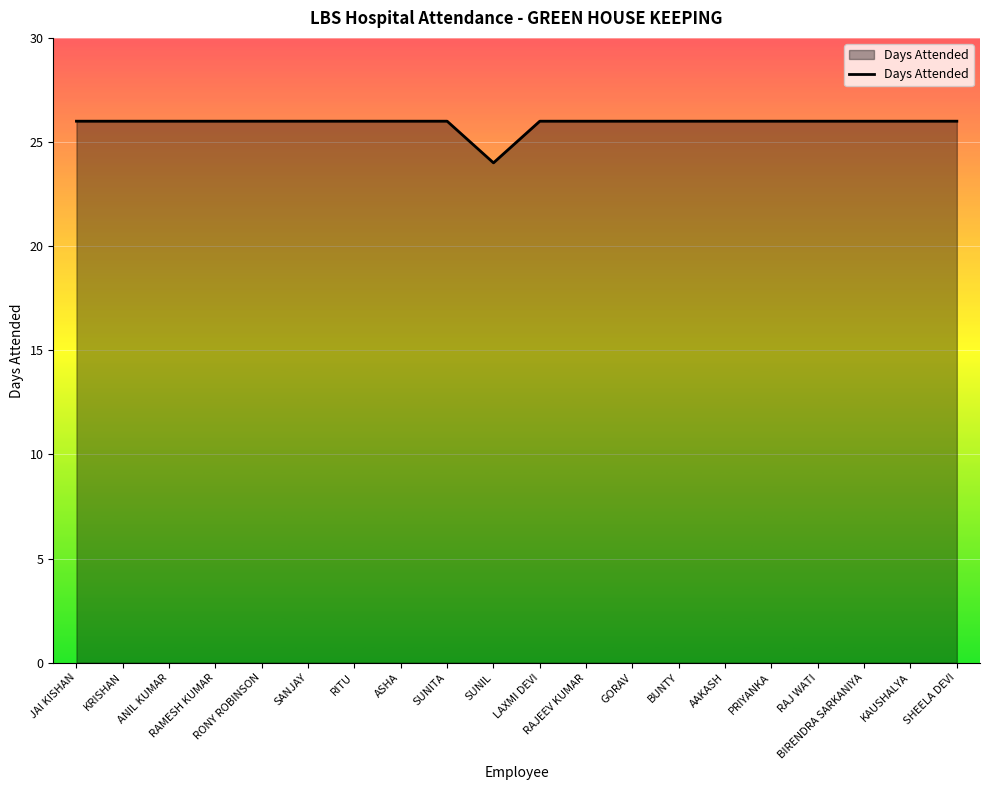

What is the maximum value shown in the chart?

26